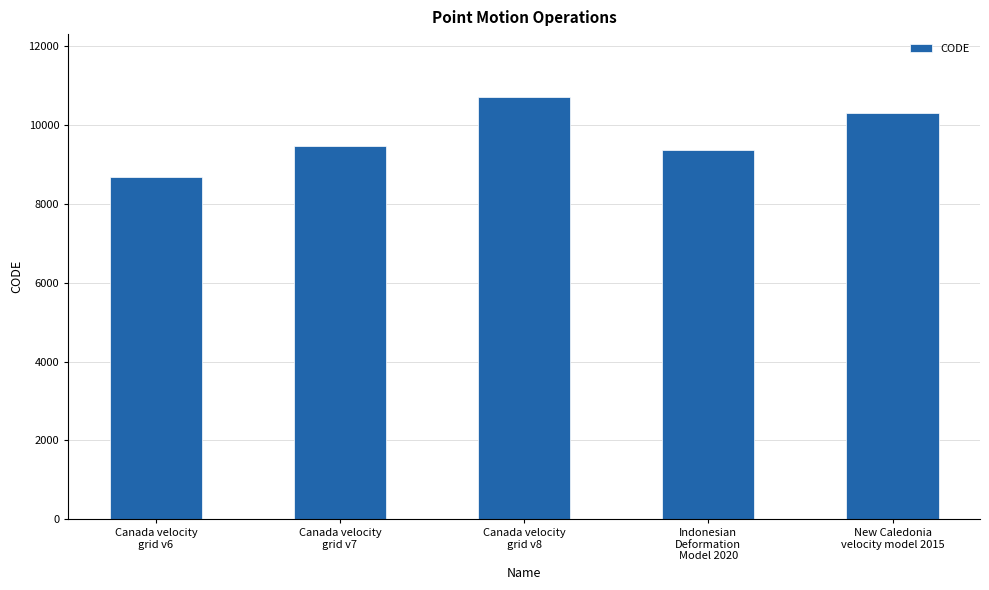

At which category does the chart reach its peak across all series?

Canada velocity
grid v8